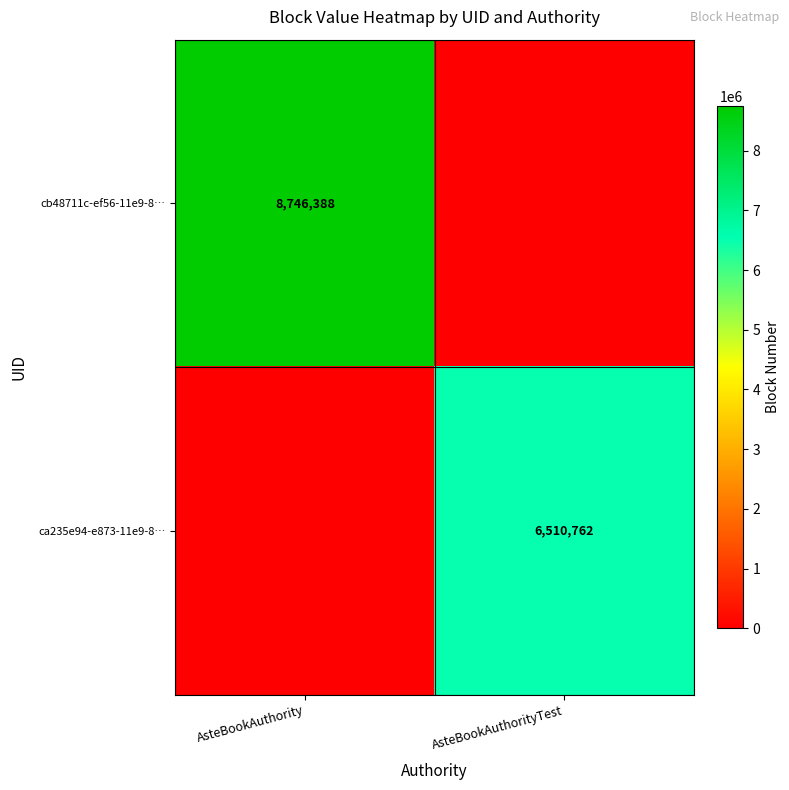

True or false: cb48711c-ef56-11e9-8… has a value of 3508624 at AsteBookAuthority.

False